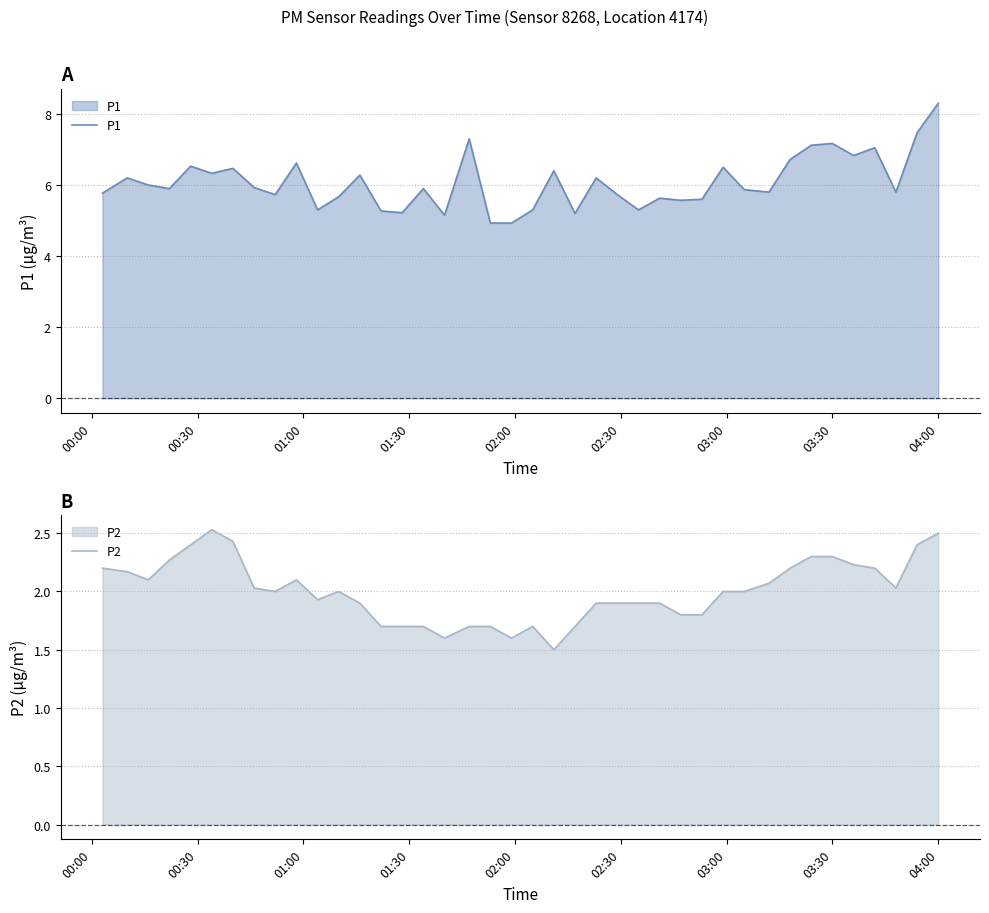

True or false: P2 and P1 intersect in this chart.

False